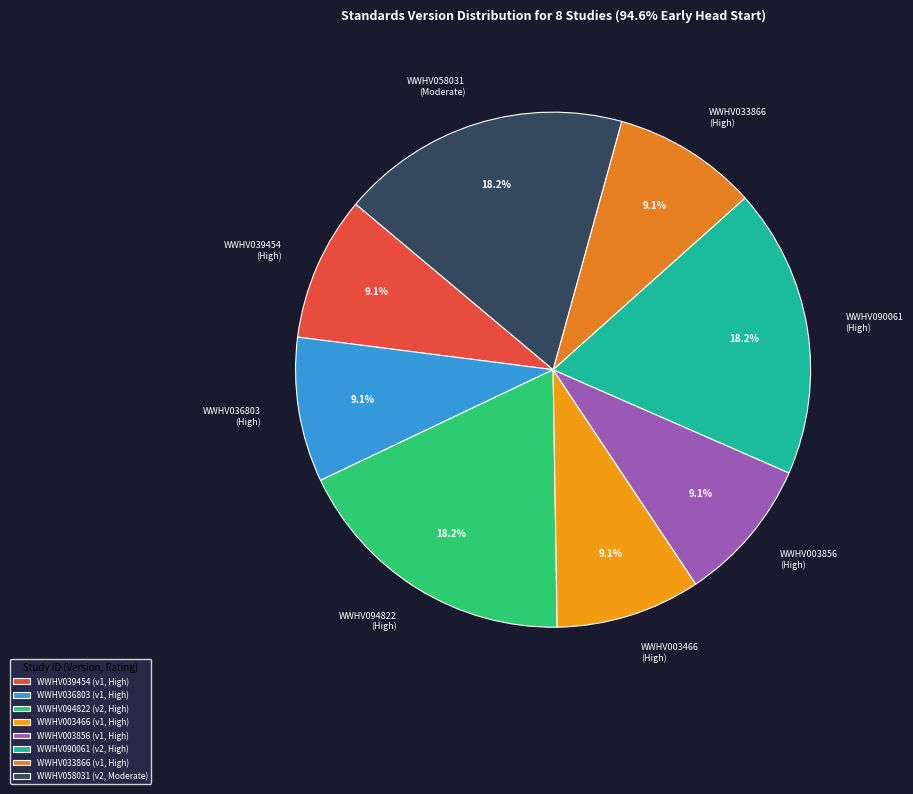

True or false: WWHV090061 accounts for 27% of the total.

False